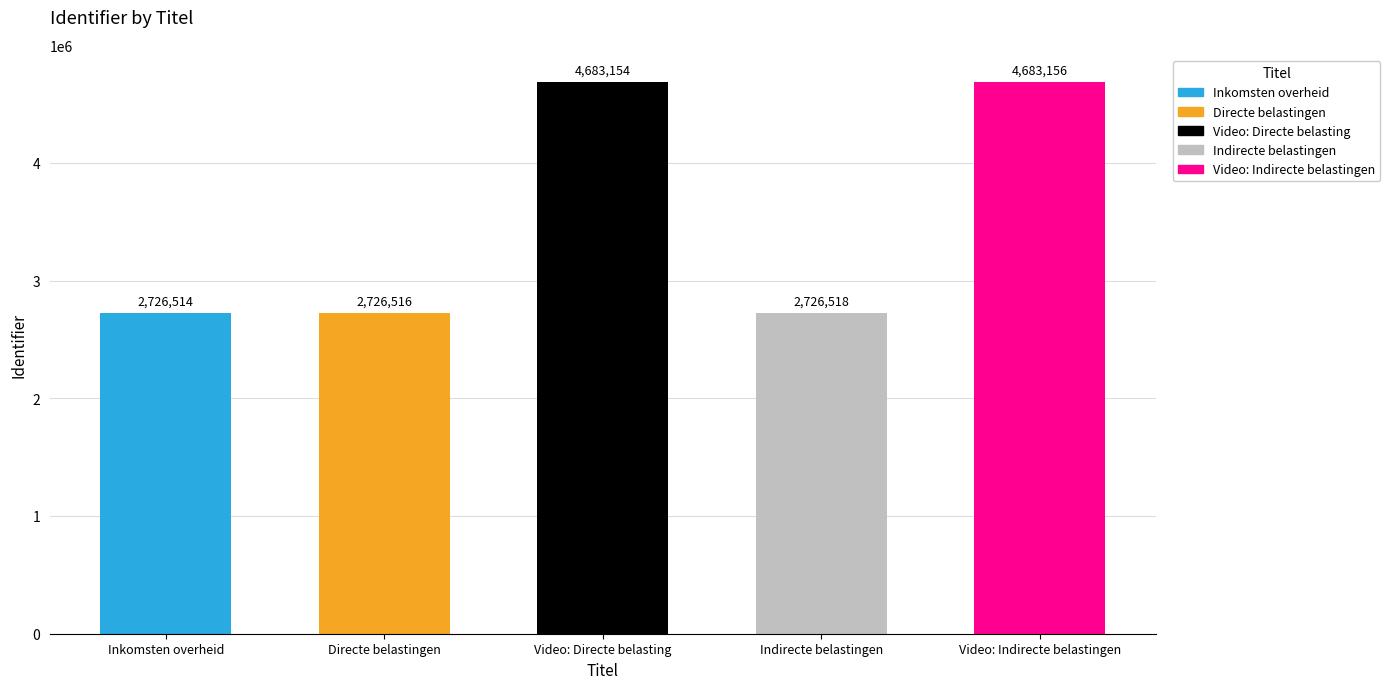

What is the label of the 1st bar from the left?

Inkomsten overheid